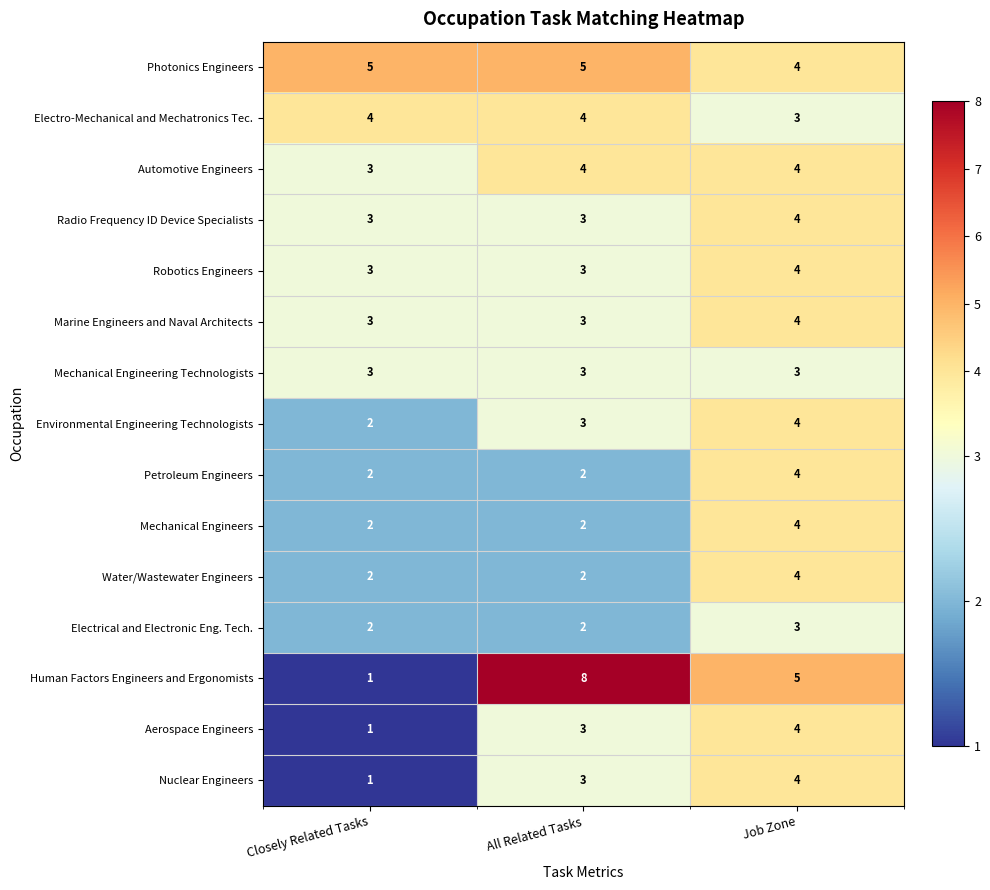

What is the average value of the Petroleum Engineers series?

3